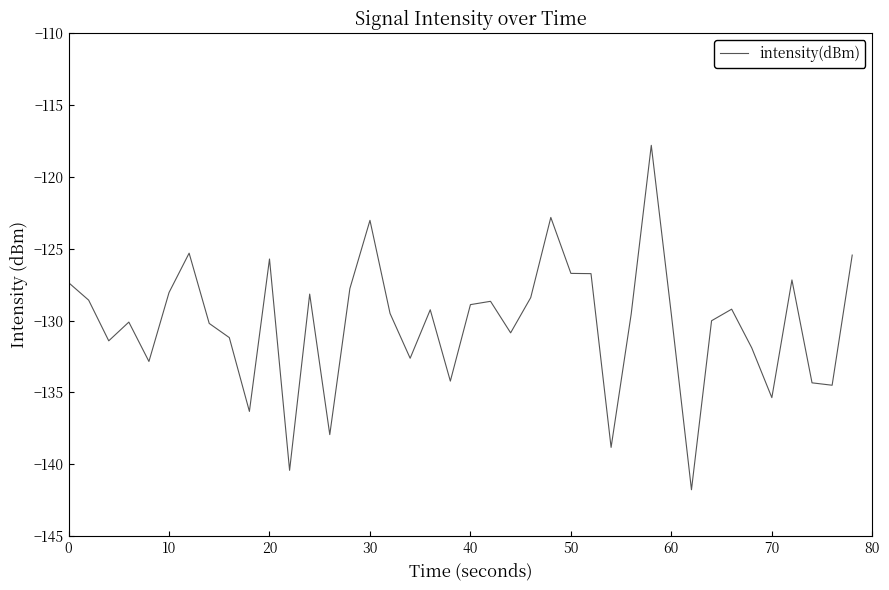

What is the maximum value shown in the chart?

-117.8